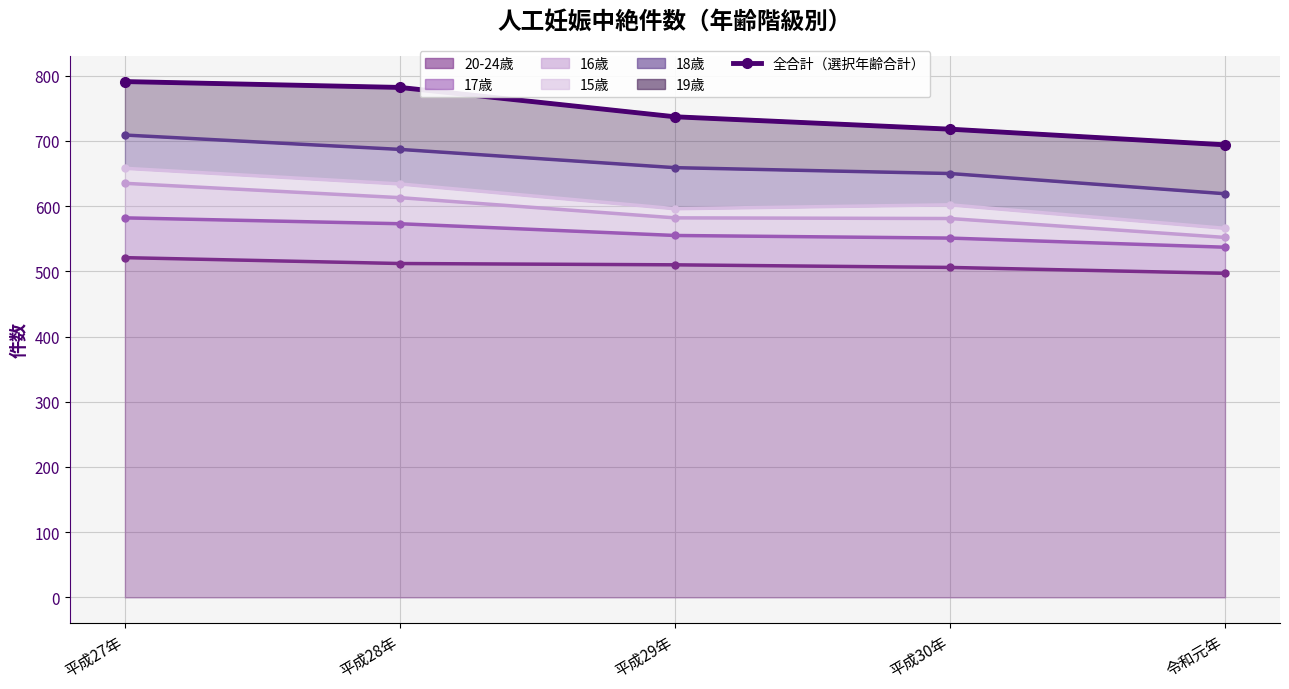

Rank the categories by value from highest to lowest.

平成27年, 平成28年, 平成29年, 平成30年, 令和元年